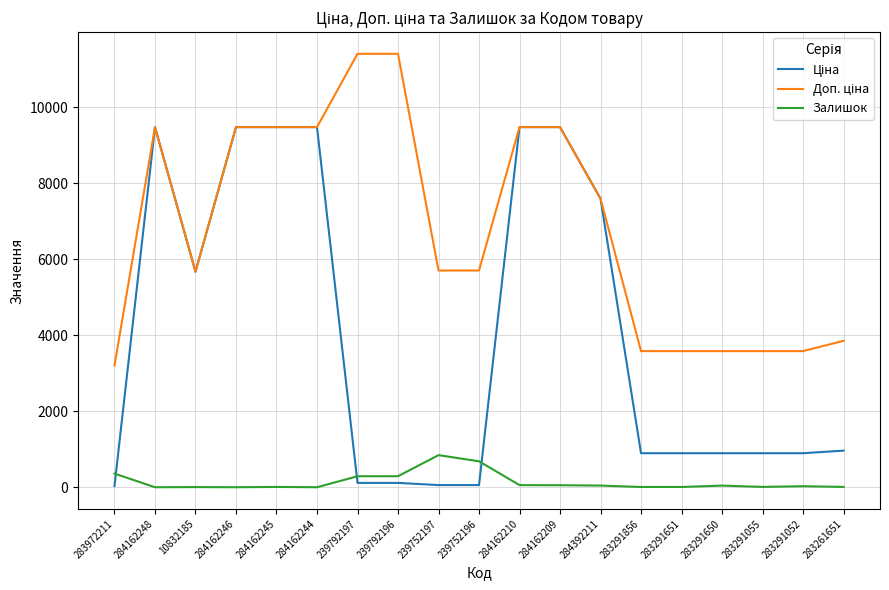

True or false: Залишок has a value of 8.0 at 284162245.

True